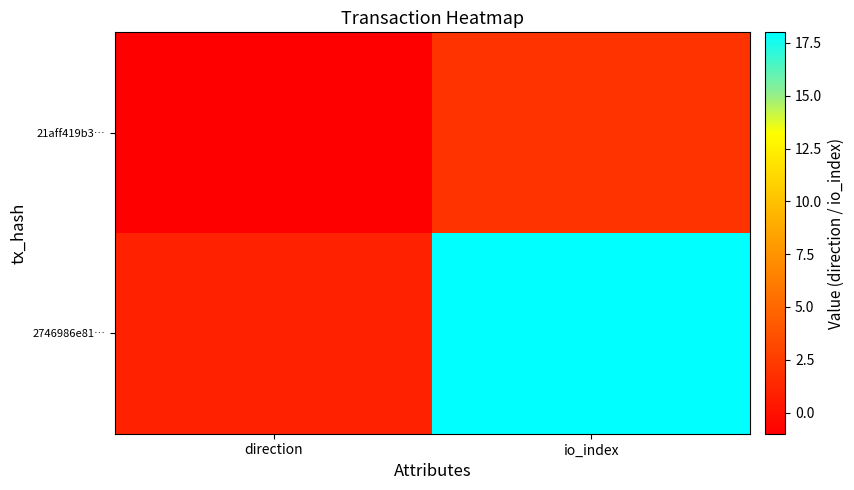

Which series has the largest total across all categories?

2746986e81…